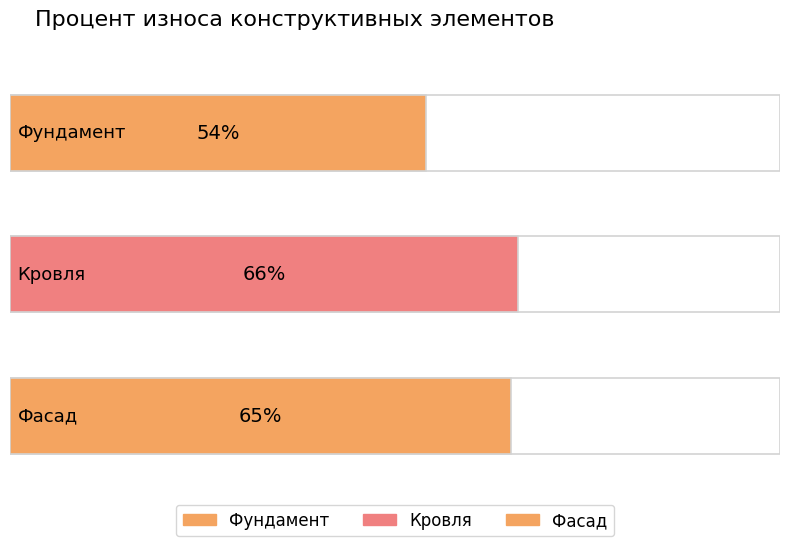

Read the value at Фасад, to the nearest 10.

60